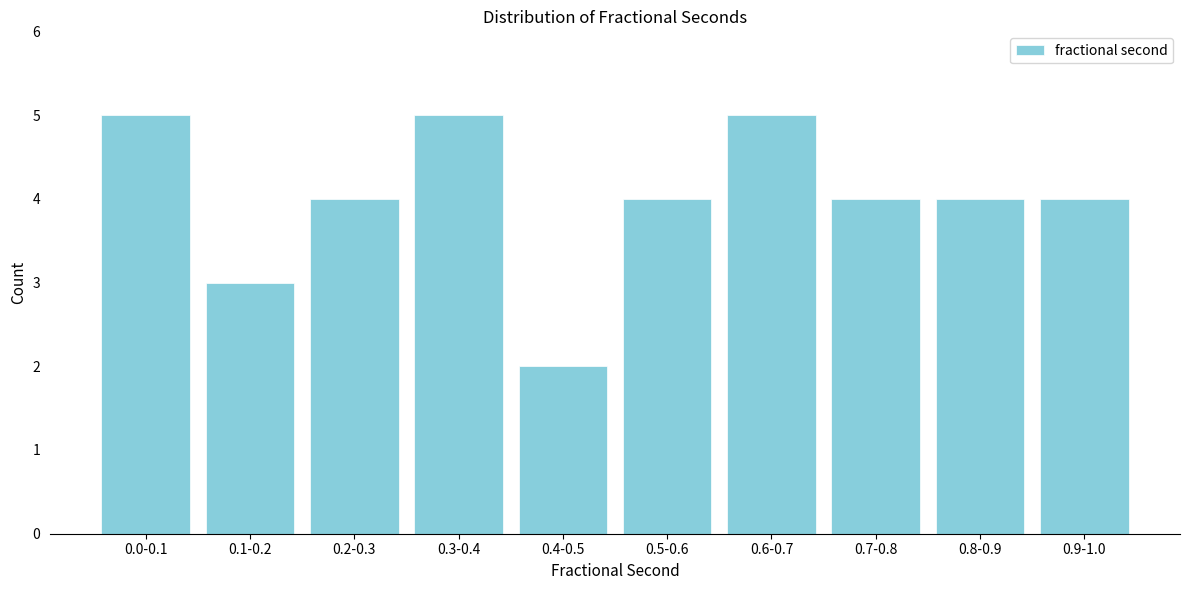

Reading left to right, transcribe all the data shown in this chart.

5	3	4	5	2	4	5	4	4	4